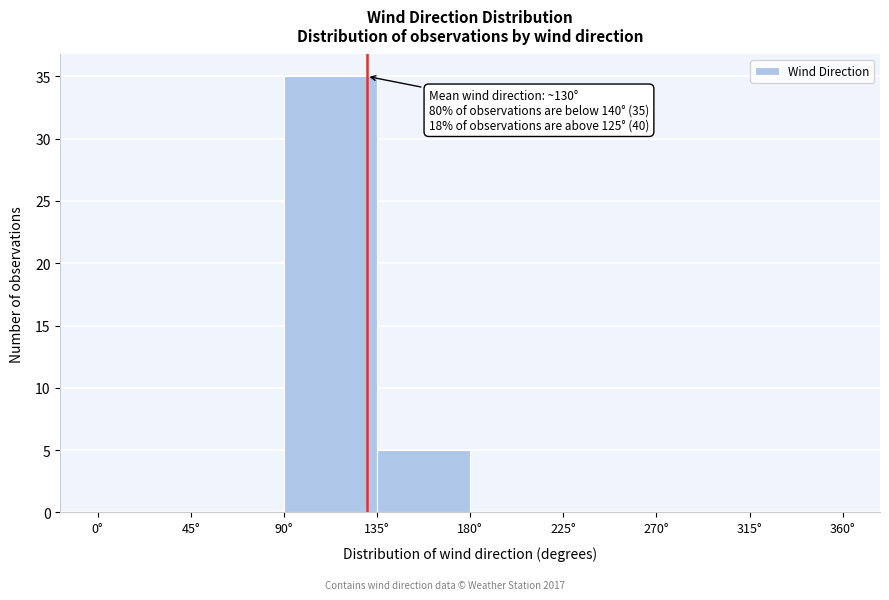

Which range on the x-axis has the tallest bar?

90 to 135